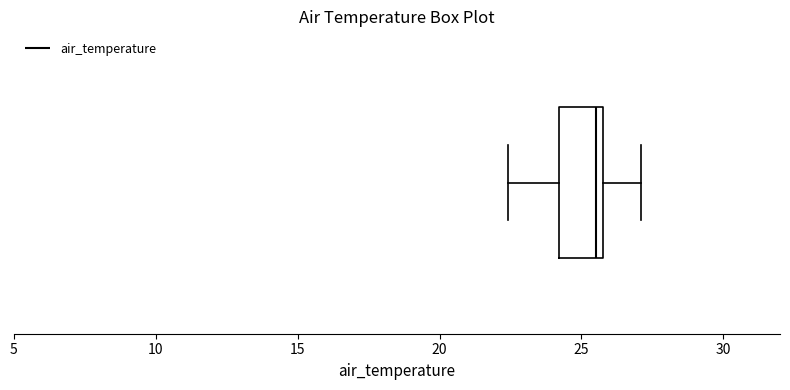

Read this box plot against the x-axis: the position of the median line, the range covered by the box, and the ends of both whiskers. The values are not printed on the chart, so give them approximately, as read against the axis.

median 25.5, box 24.0 to 26.0, whiskers 22.5 to 27.0